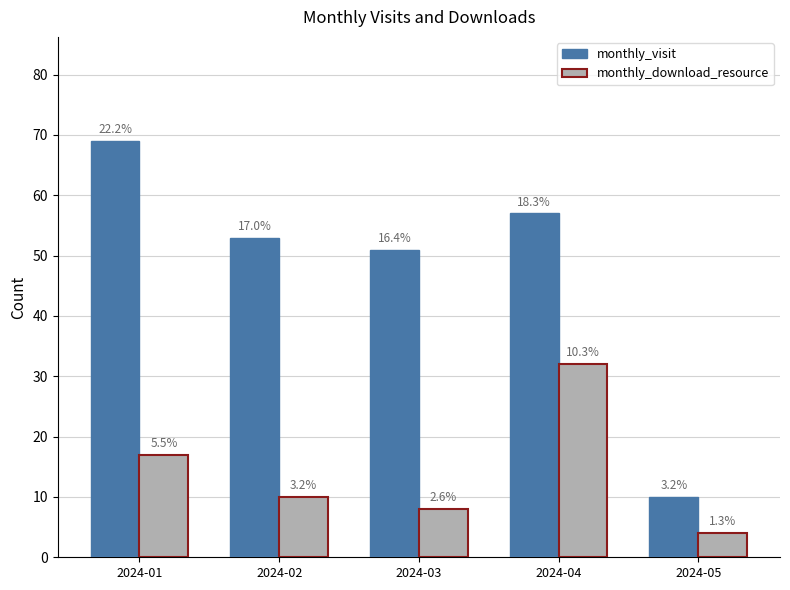

The monthly_visit series shows 53 at 2024-02. True or false?

True